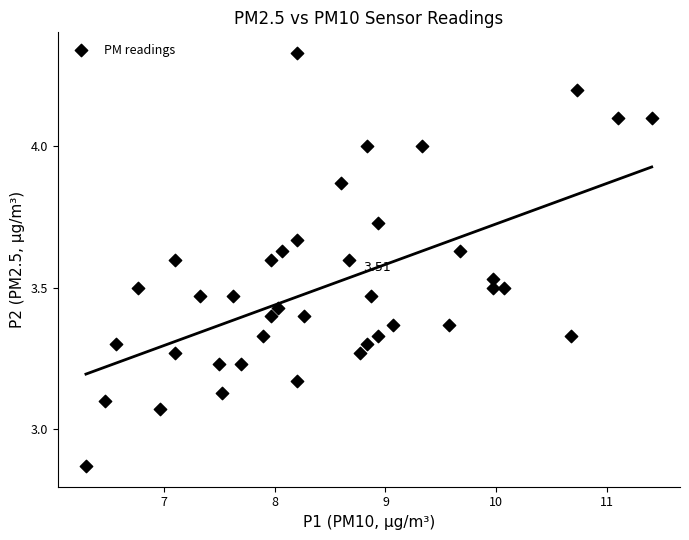

What is the range of X values (max minus min)?

5.1